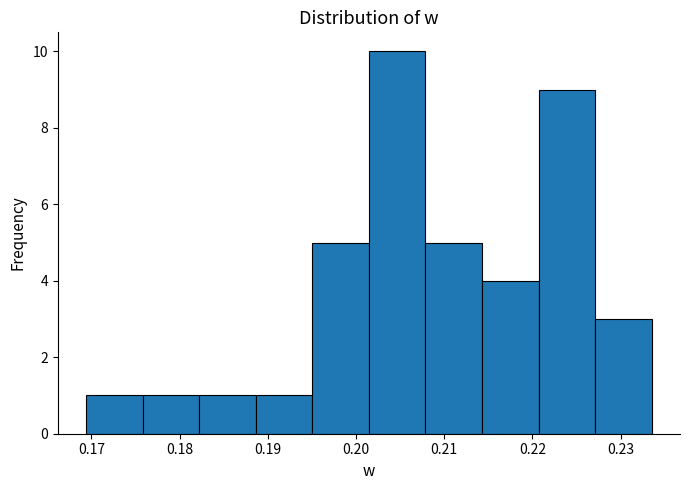

How tall is the bar that spans 0.201 to 0.208 on the x-axis? Neither the bar edges nor the heights are printed on the chart, so give them approximately, as read against the axes.

10